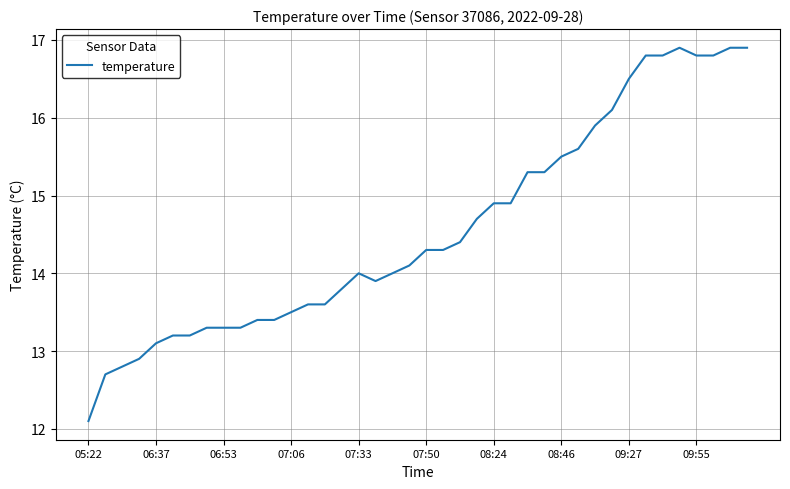

What is the greatest value displayed?

16.9